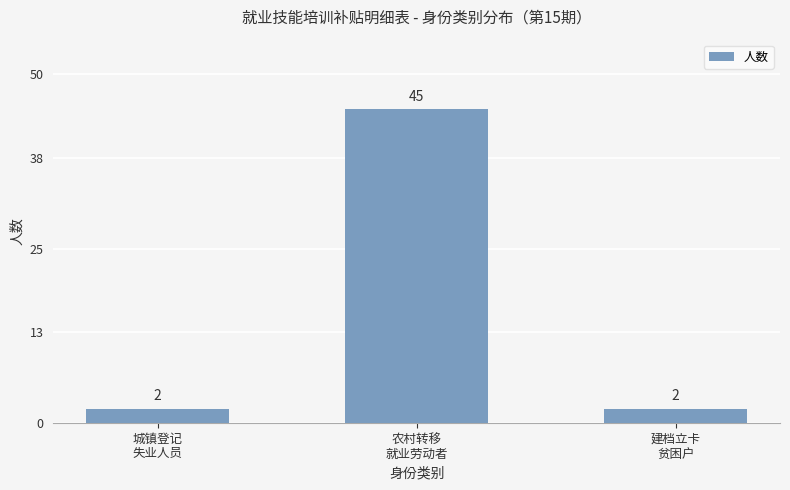

What is the label of the 1st bar from the right?

建档立卡
贫困户